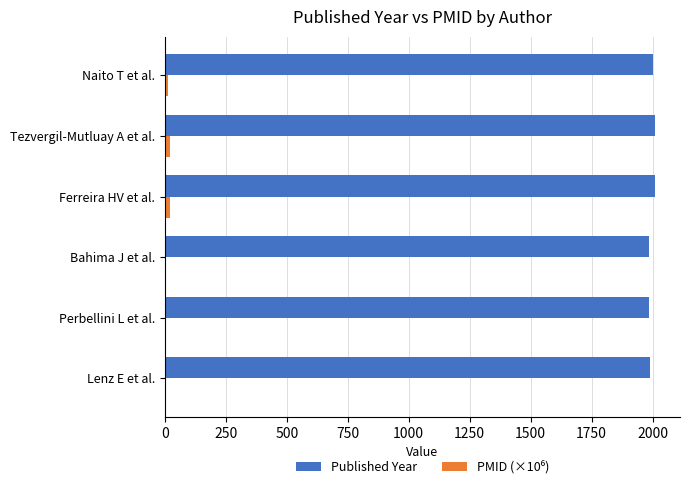

Count the number of data series in this chart.

2